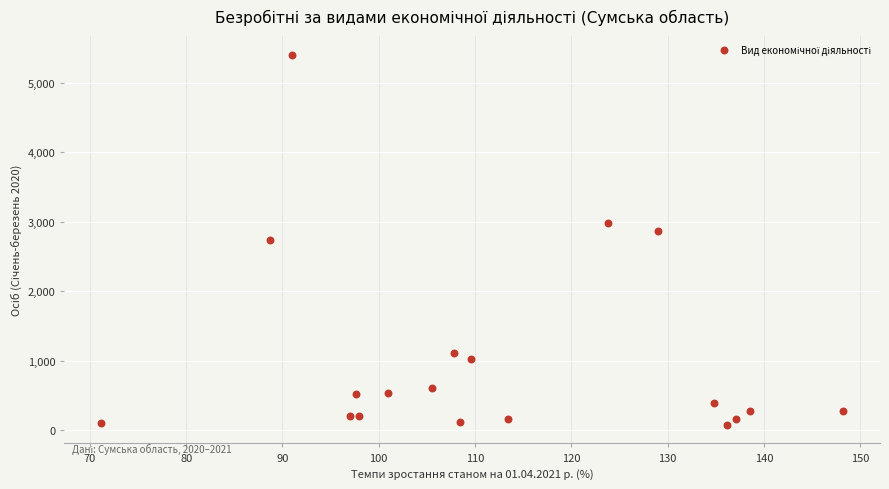

What is the range of Y values (max minus min)?

5333